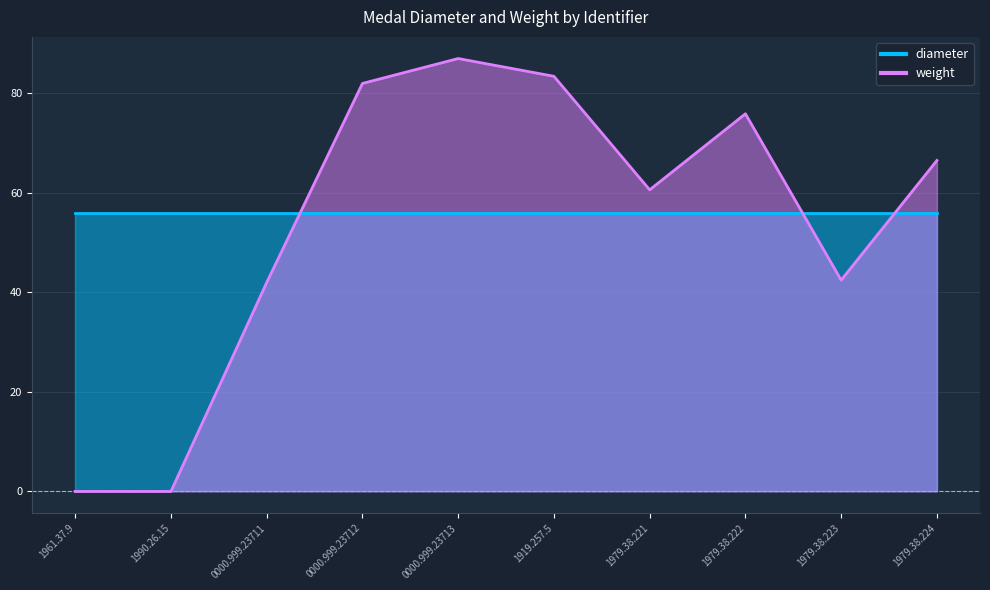

Which label corresponds to the smallest value in the chart?

1961.37.9